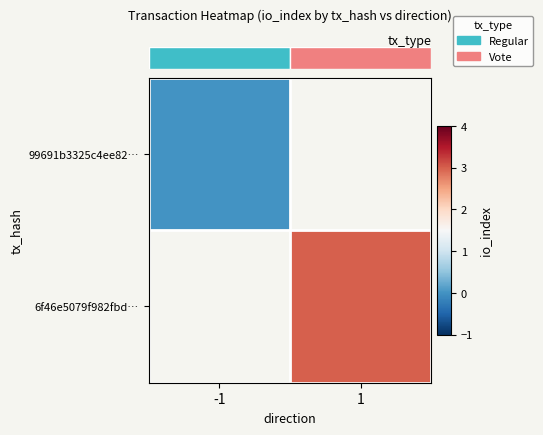

How many series are shown in this chart?

2